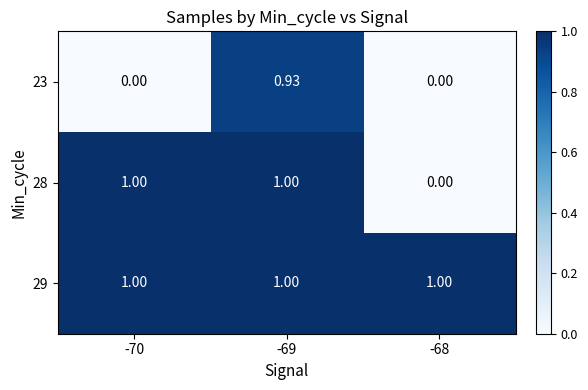

How many positive values does the 28 series have?

2